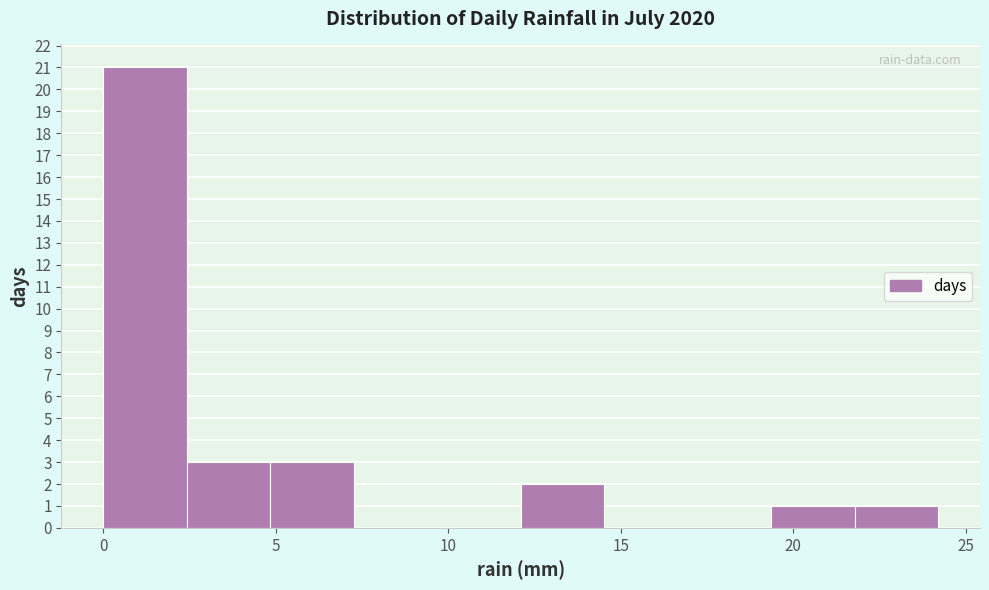

Reading left to right, transcribe this chart: for each bar, give the range it covers on the x-axis and its height. Neither the bar edges nor the heights are printed on the chart, so give them approximately, as read against the axes.

0.0 to 2.5: 21
2.5 to 5.0: 3
5.0 to 7.5: 3
7.5 to 9.5: 0
9.5 to 12.0: 0
12.0 to 14.5: 2
14.5 to 17.0: 0
17.0 to 19.5: 0
19.5 to 22.0: 1
22.0 to 24.0: 1